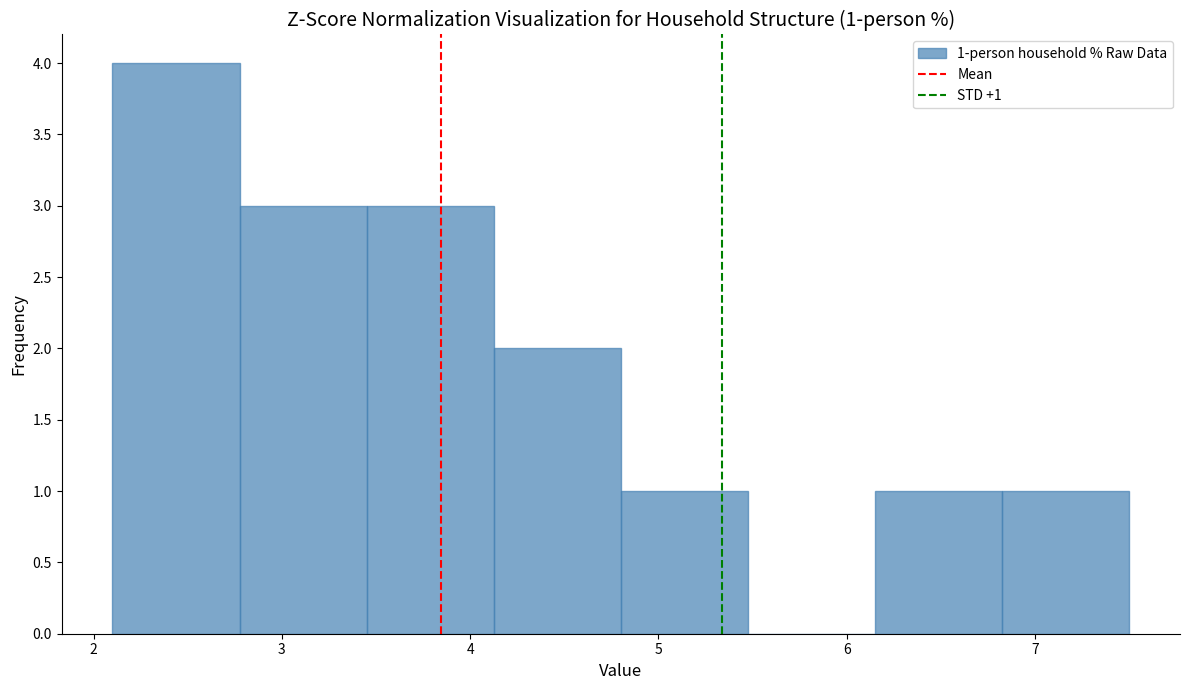

Over which range of the x-axis is the bar tallest?

2.1 to 2.8